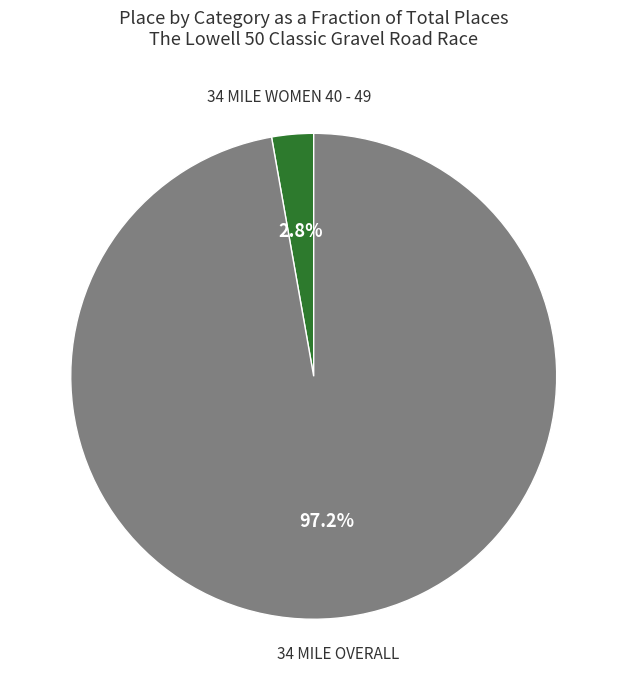

To the nearest percent, what is the difference between the largest and smallest slice percentages?

94%